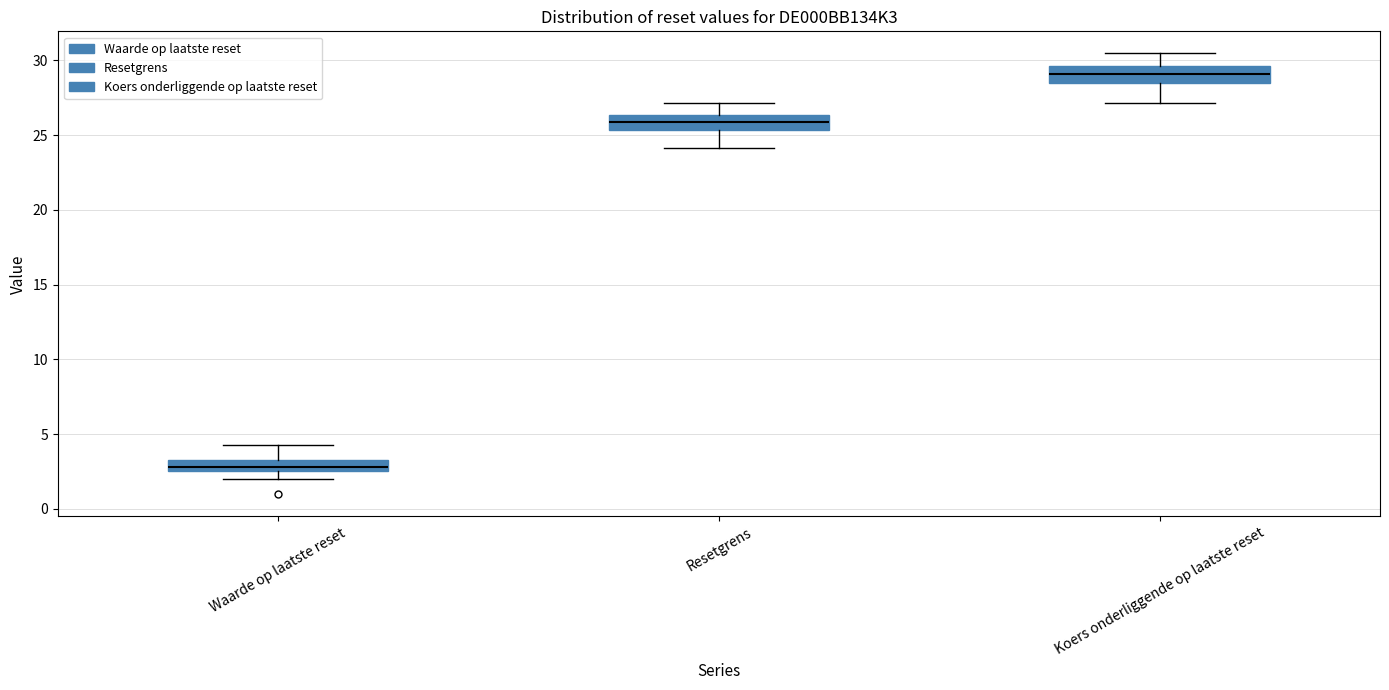

Where is the upper edge of the box for Koers onderliggende op laatste reset on the y-axis? The values are not printed on the chart, so give them approximately, as read against the axis.

29.5